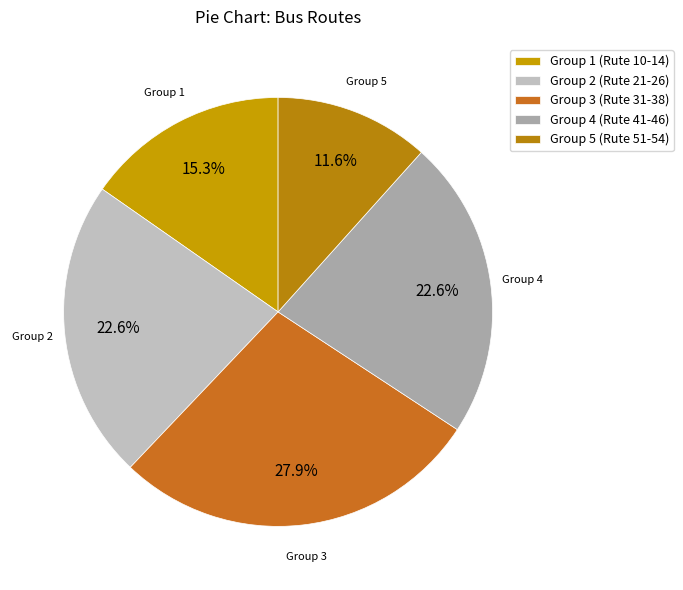

Count the number of slices in the pie.

5